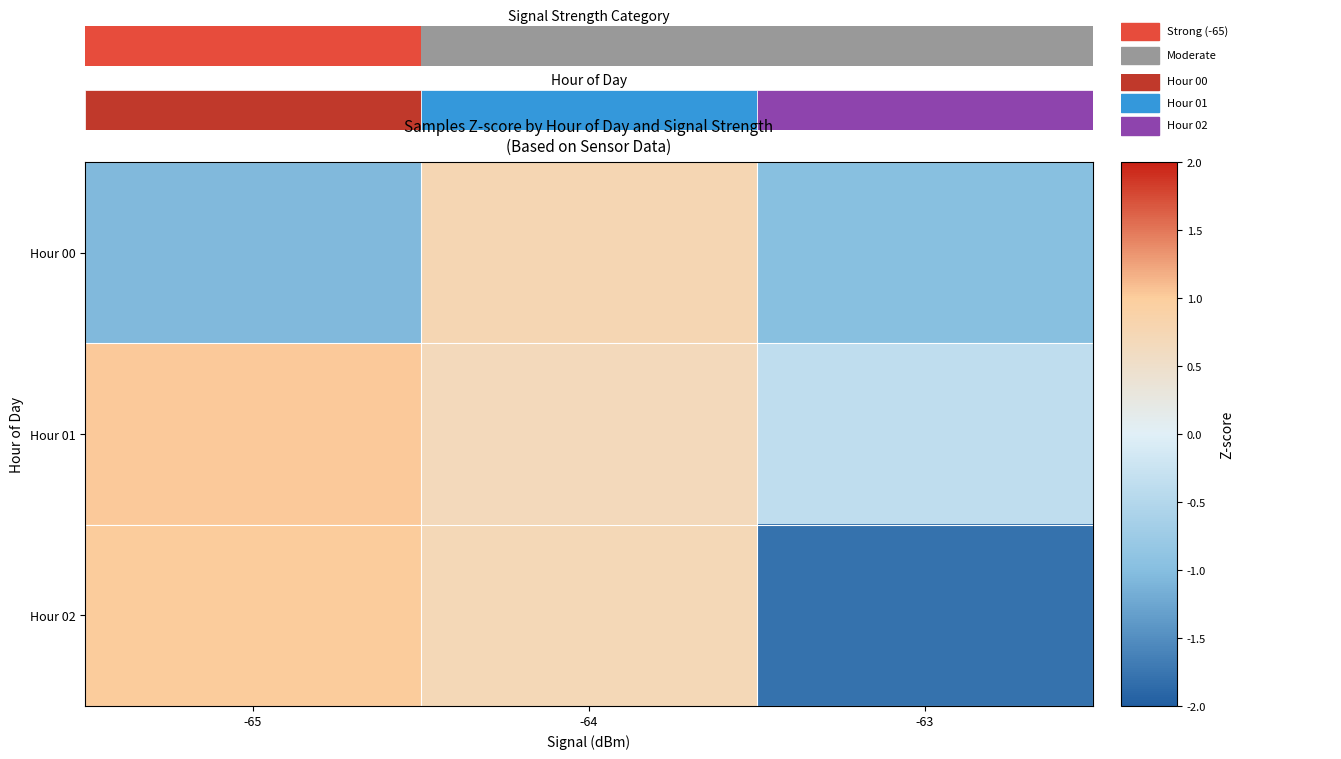

True or false: Hour 01 has a value of 1.2 at -64.

False